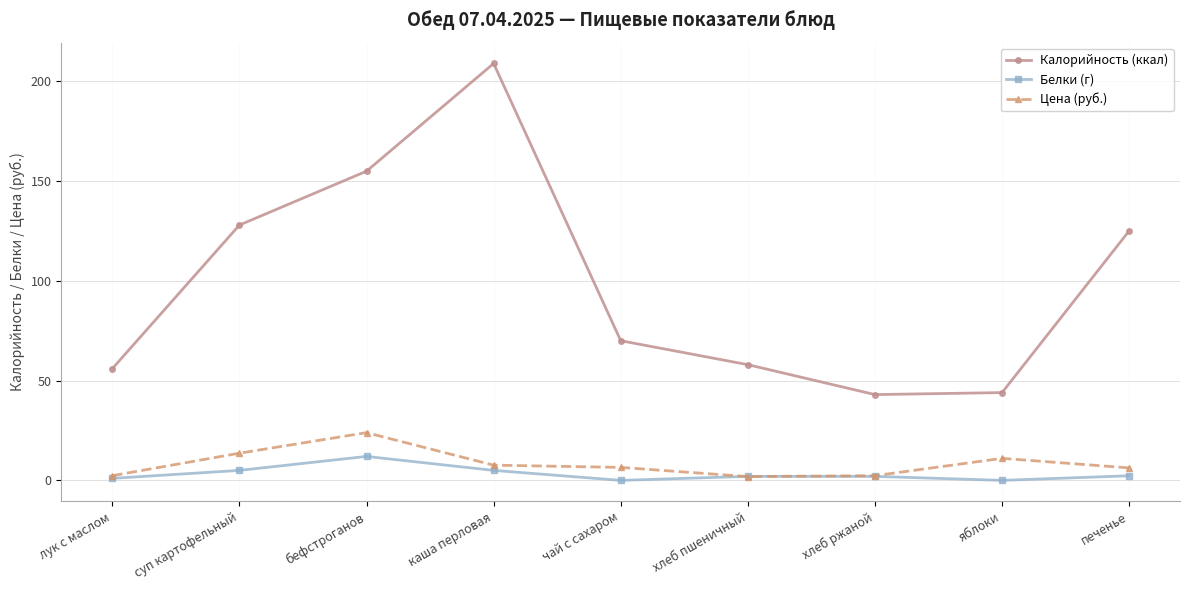

How many data points in Калорийность (ккал) are less than 70?

4